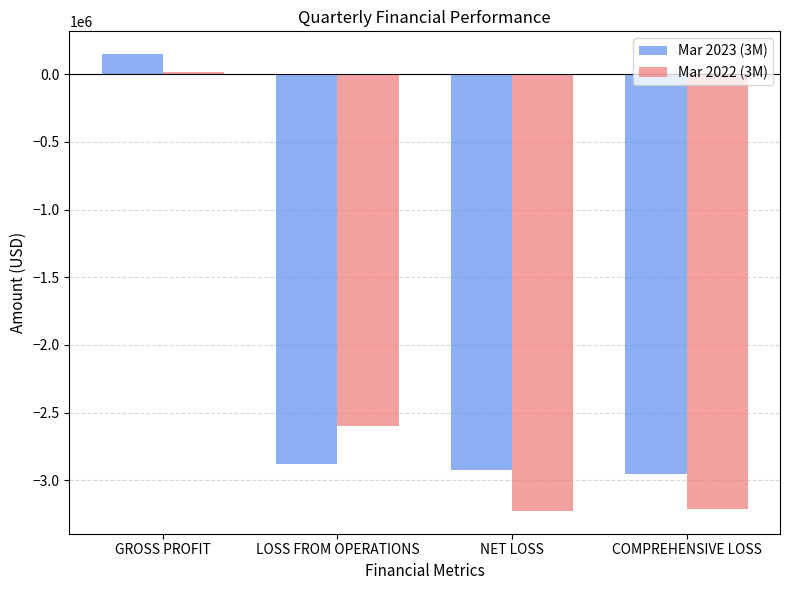

Rank the series by their maximum value, from highest to lowest.

Mar 2023 (3M), Mar 2022 (3M)